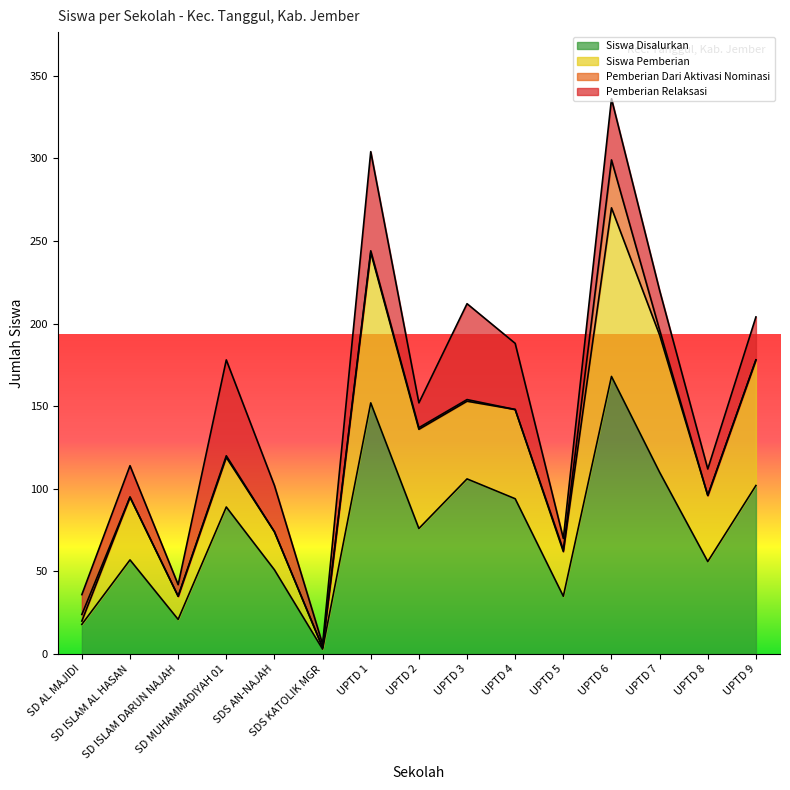

Rank the series at UPTD 1 from lowest to highest value.

Pemberian Dari Aktivasi Nominasi, Pemberian Relaksasi, Siswa Pemberian, Siswa Disalurkan